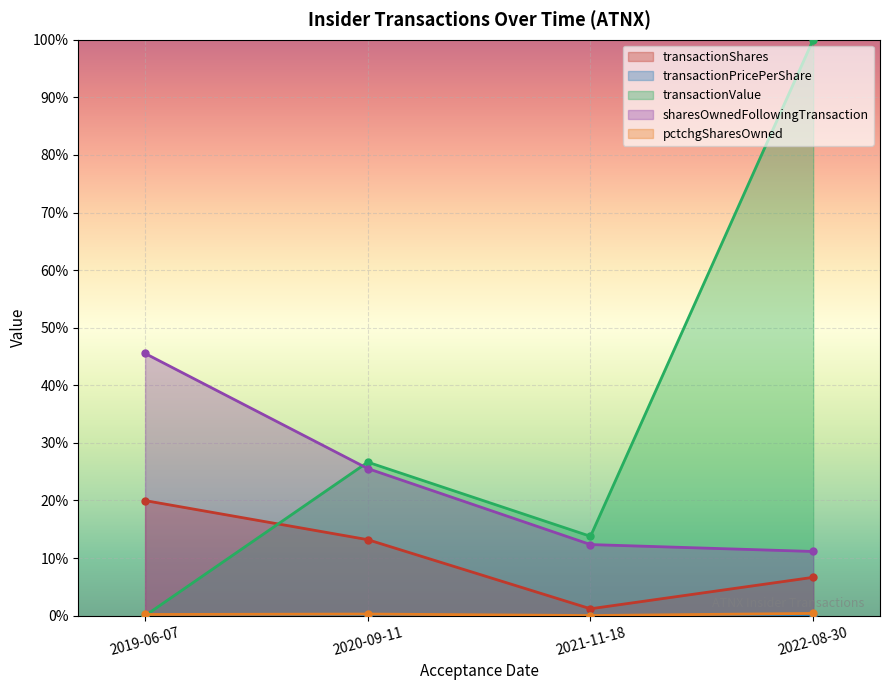

What is the approximate value of transactionValue at 2021-11-18?

0.1